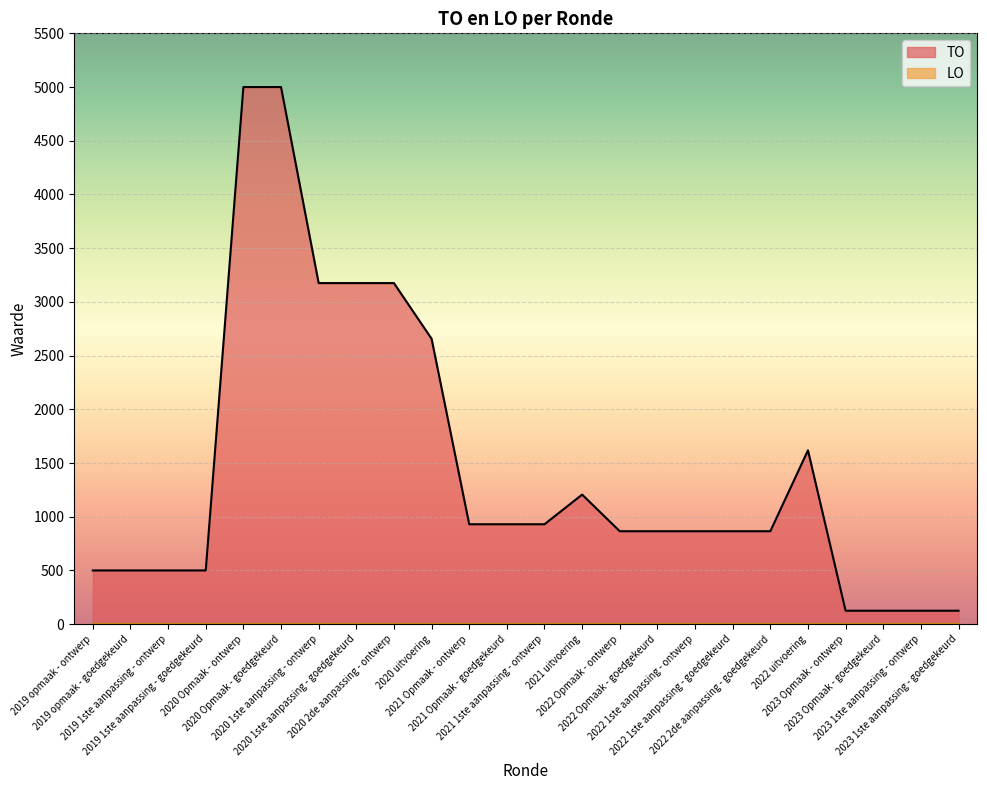

True or false: there are more than 1 points higher than both neighbors.

True